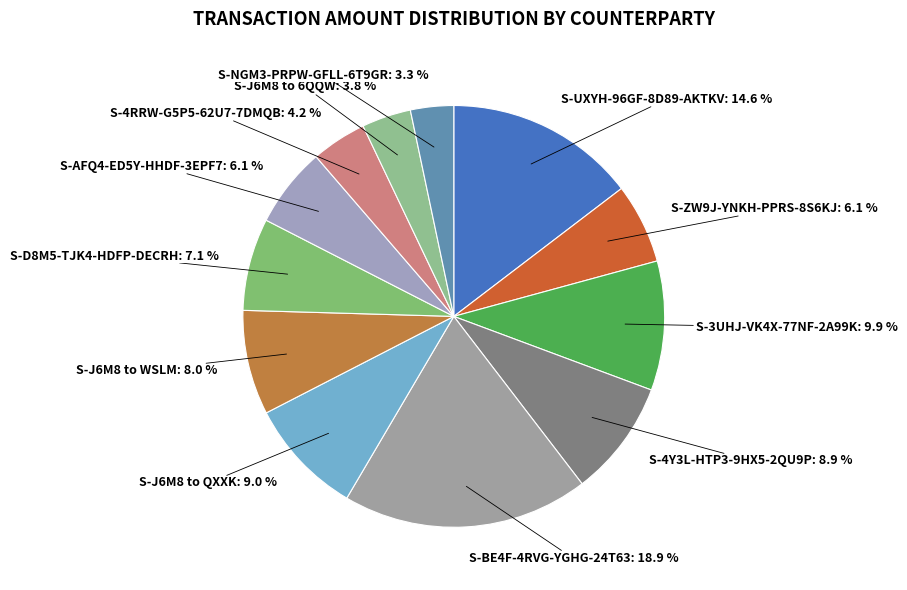

Is there a majority slice in this chart?

No